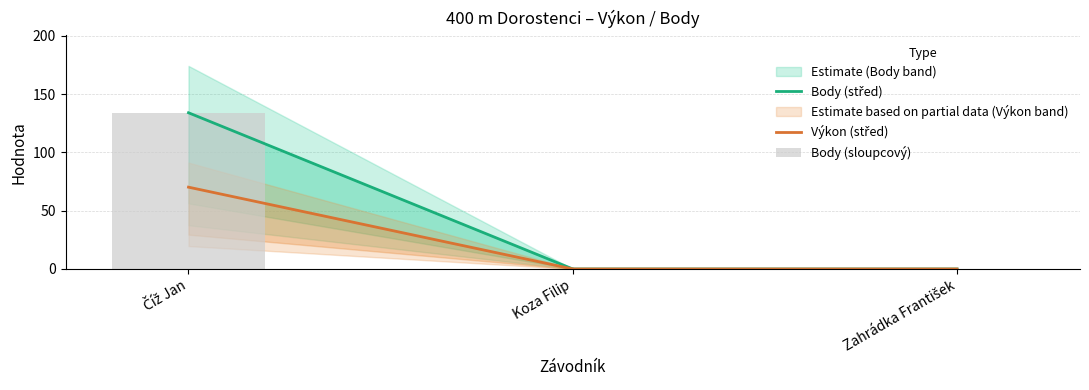

How many categories are shown in the chart?

3